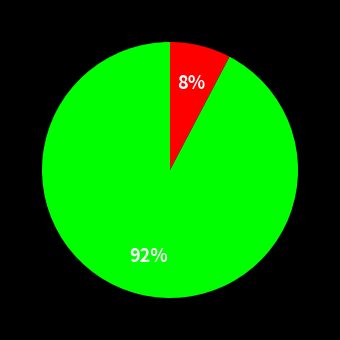

To the nearest percent, what is the average slice percentage?

50%